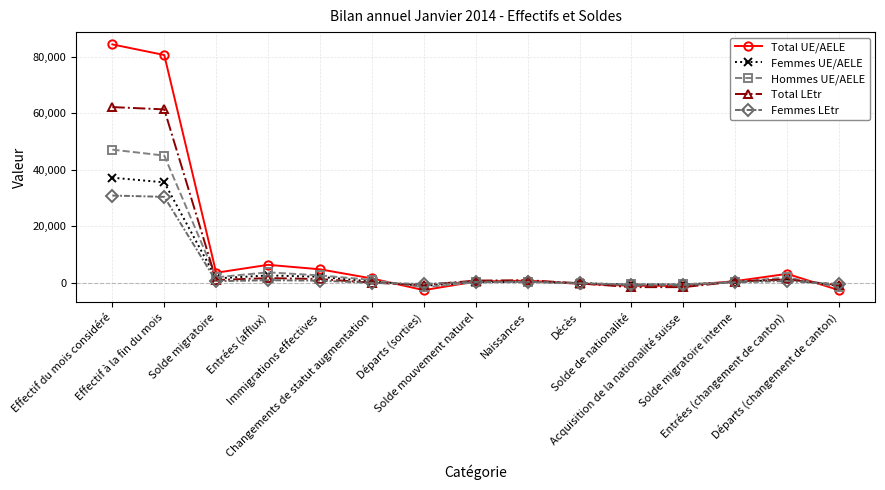

Which series has the widest spread of values?

Total UE/AELE